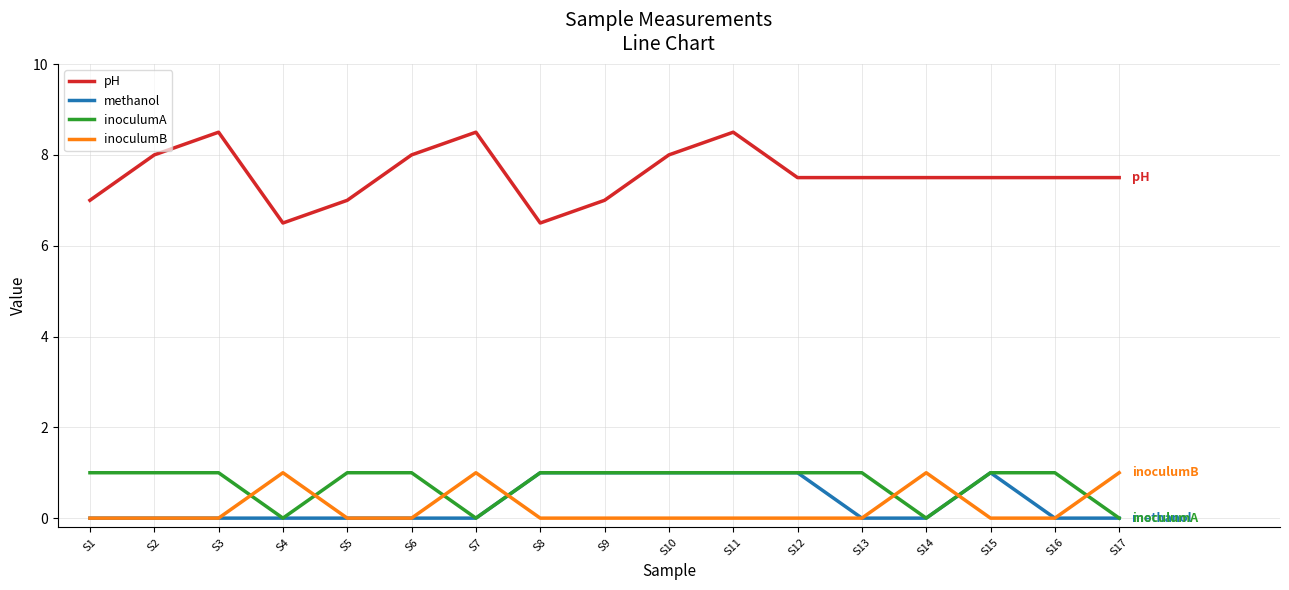

Reading left to right, list all the values displayed in this chart.

pH: S1=7.0	S2=8.0	S3=8.5	S4=6.5	S5=7.0	S6=8.0	S7=8.5	S8=6.5	S9=7.0	S10=8.0	S11=8.5	S12=7.5	S13=7.5	S14=7.5	S15=7.5	S16=7.5	S17=7.5
methanol: S1=0.0	S2=0.0	S3=0.0	S4=0.0	S5=0.0	S6=0.0	S7=0.0	S8=1.0	S9=1.0	S10=1.0	S11=1.0	S12=1.0	S13=0.0	S14=0.0	S15=1.0	S16=0.0	S17=0.0
inoculumA: S1=1.0	S2=1.0	S3=1.0	S4=0.0	S5=1.0	S6=1.0	S7=0.0	S8=1.0	S9=1.0	S10=1.0	S11=1.0	S12=1.0	S13=1.0	S14=0.0	S15=1.0	S16=1.0	S17=0.0
inoculumB: S1=0.0	S2=0.0	S3=0.0	S4=1.0	S5=0.0	S6=0.0	S7=1.0	S8=0.0	S9=0.0	S10=0.0	S11=0.0	S12=0.0	S13=0.0	S14=1.0	S15=0.0	S16=0.0	S17=1.0